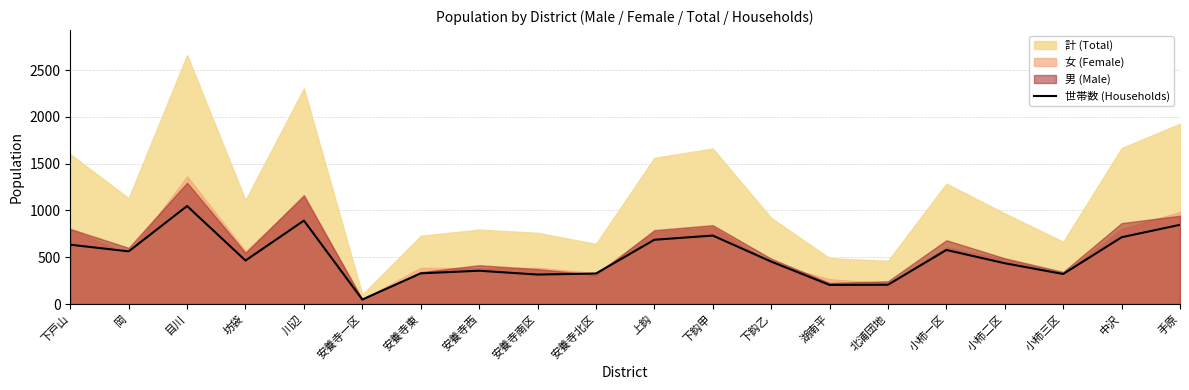

True or false: 世帯数 (Households) has a value of 847 at 手原.

True